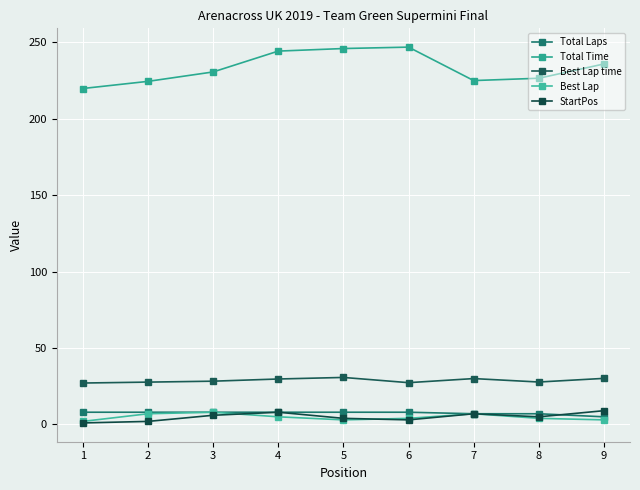

What is the sum of all Best Lap values?

43.0